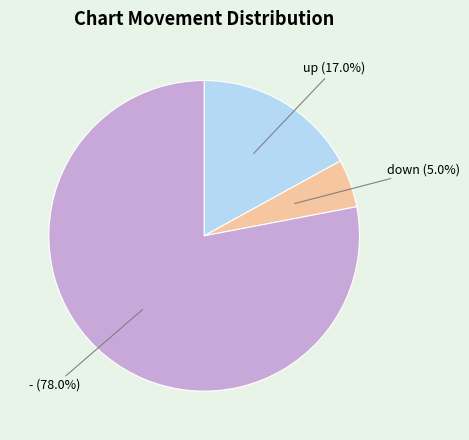

The - slice represents 78% of the pie. True or false?

True